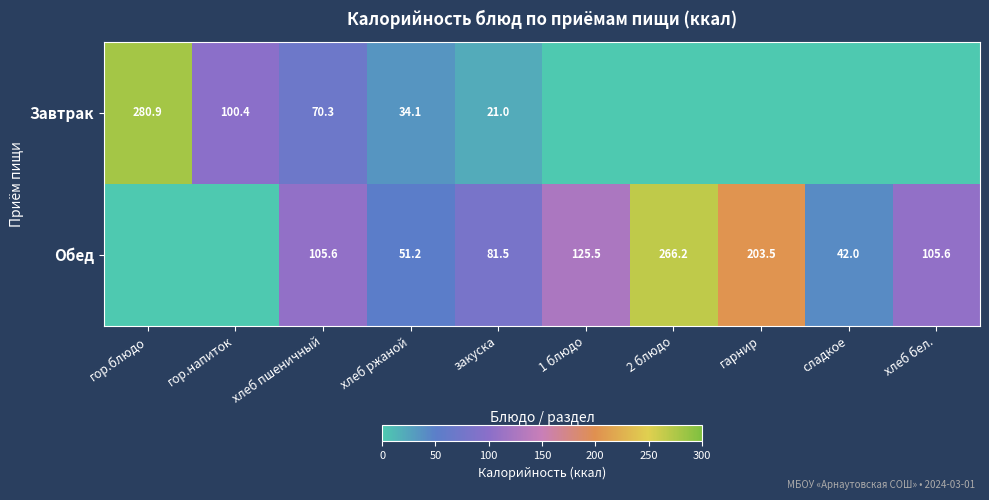

Is it true that Обед equals 60.2 at сладкое?

False